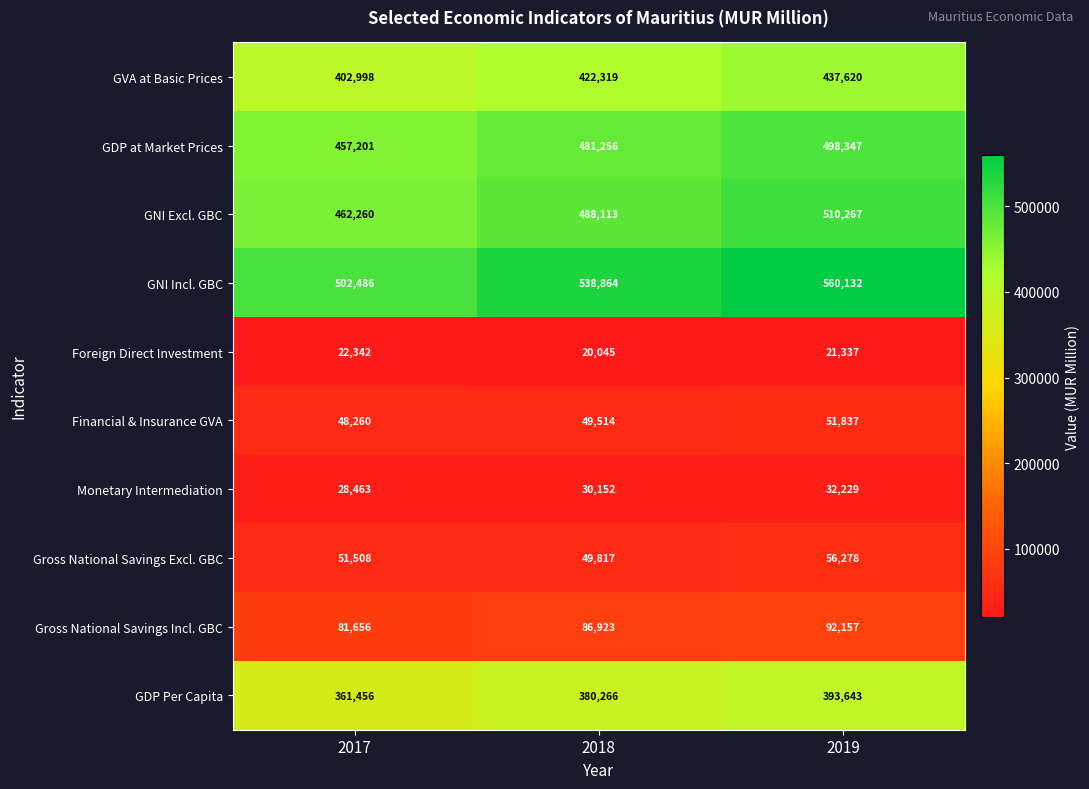

Which series has the largest total across all categories?

GNI Incl. GBC